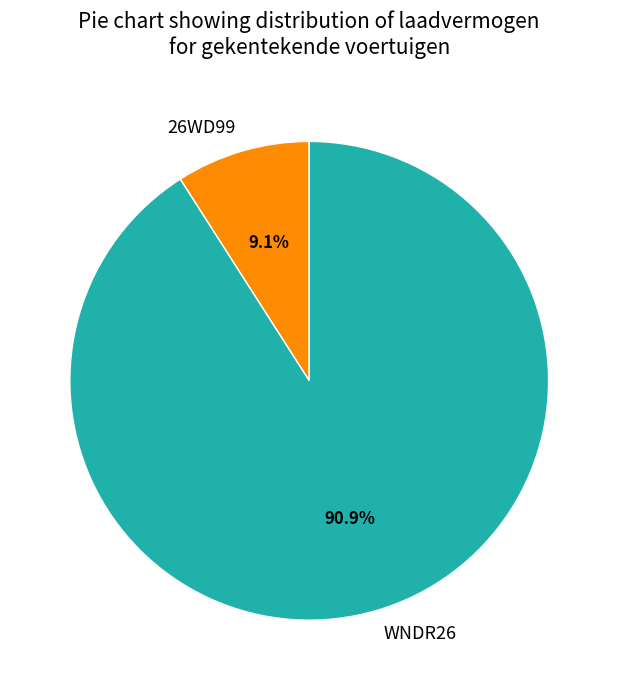

What is the total percentage of WNDR26 and 26WD99?

100.0%